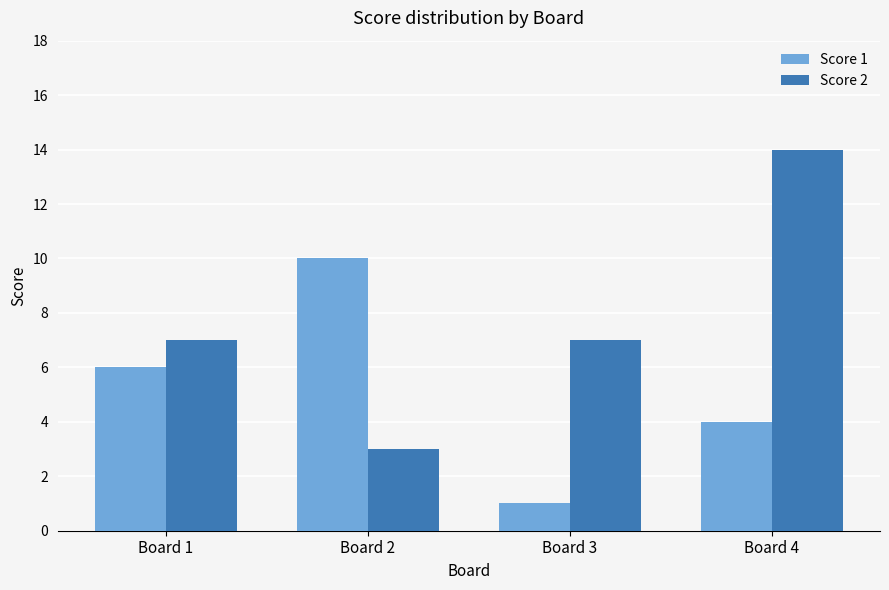

What is the spread (max minus min) of values at Board 3?

6